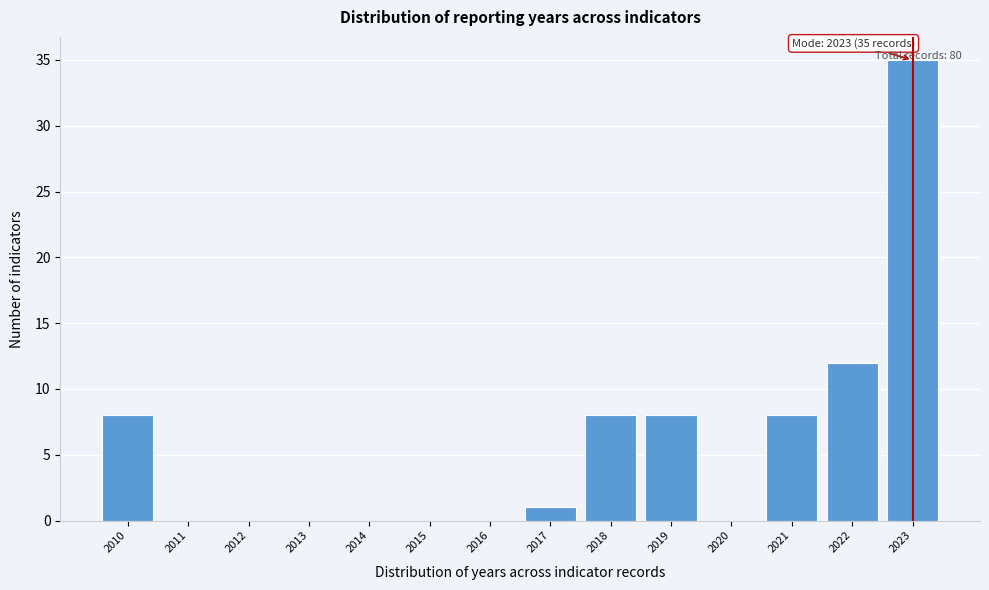

Which range on the x-axis has the tallest bar?

2022.5 to 2023.5